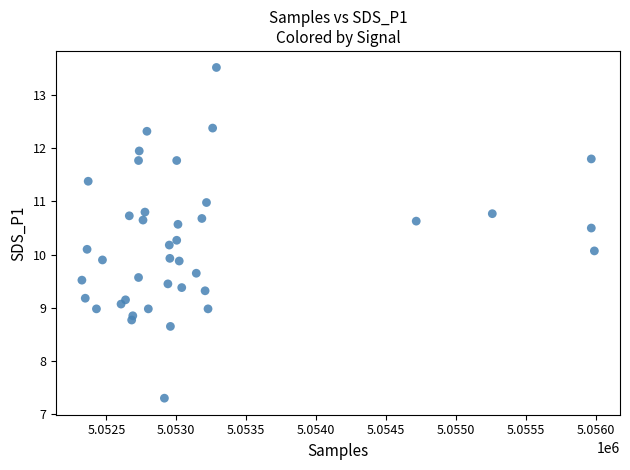

What is the range of X values (max minus min)?

3665.0